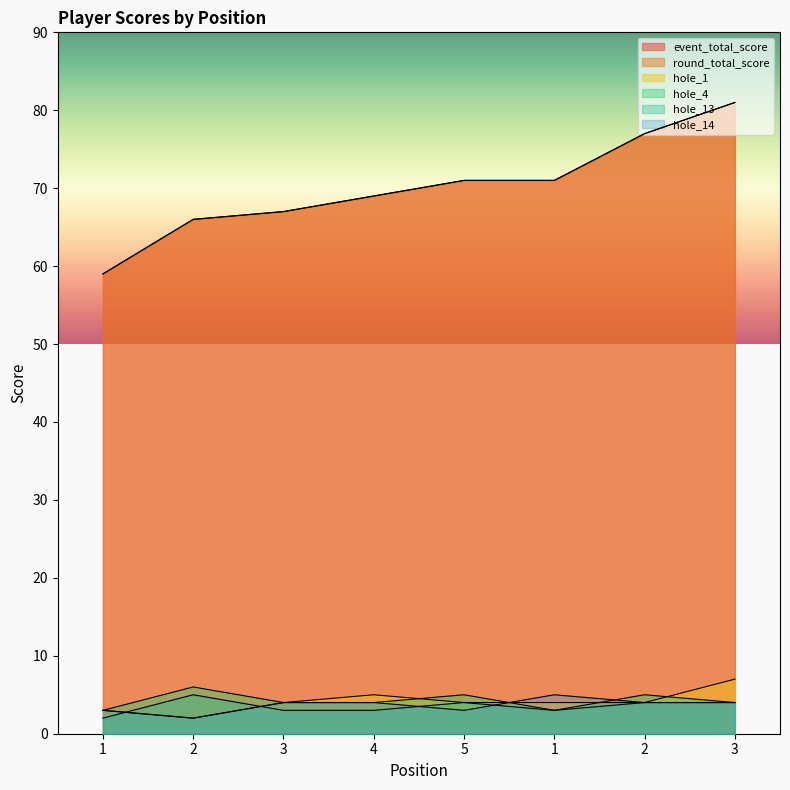

What is the approximate value of event_total_score at 2, to the nearest 10?

80